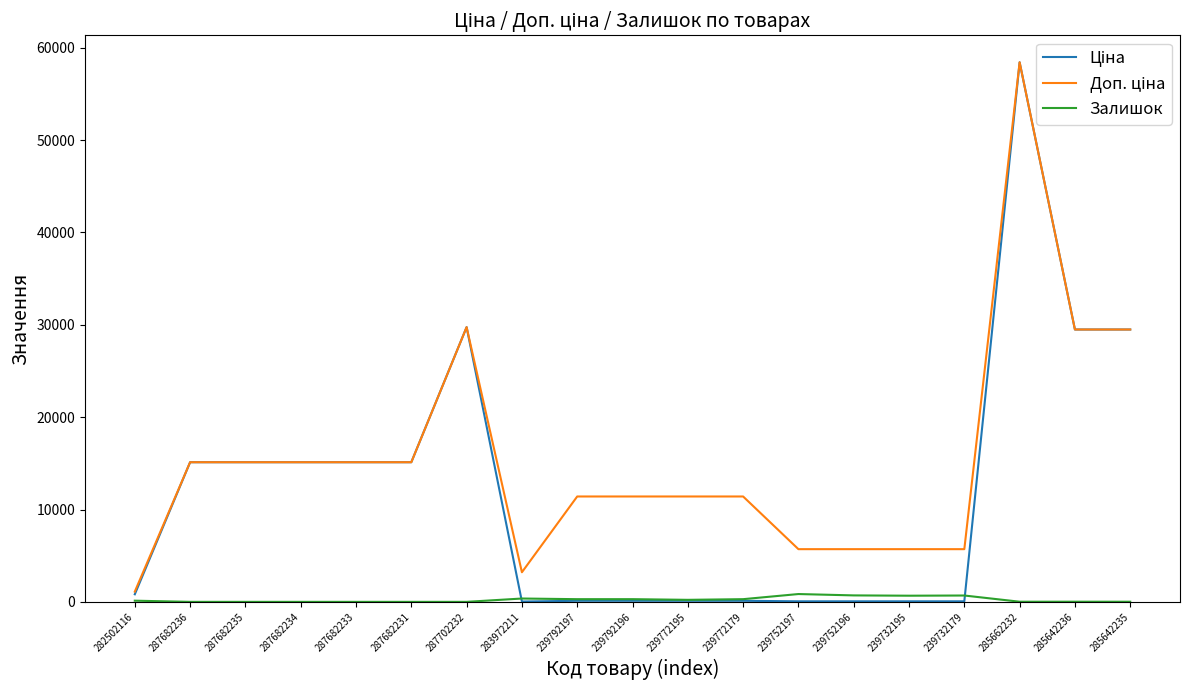

At which category is the sum across all series the highest?

285662232